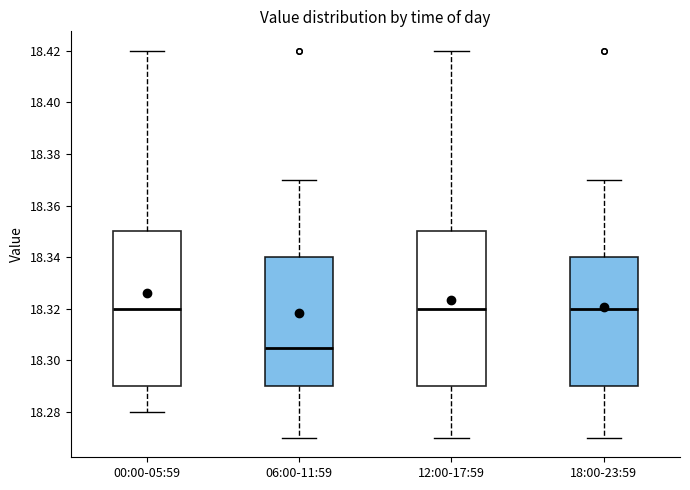

Reading left to right, read every box against the y-axis: the position of its median line, the range the box covers, and the ends of its whiskers. The values are not printed on the chart, so give them approximately, as read against the axis.

00:00-05:59: median 18.320, box 18.290 to 18.350, whiskers 18.280 to 18.420
06:00-11:59: median 18.306, box 18.290 to 18.340, whiskers 18.270 to 18.370
12:00-17:59: median 18.320, box 18.290 to 18.350, whiskers 18.270 to 18.420
18:00-23:59: median 18.320, box 18.290 to 18.340, whiskers 18.270 to 18.370